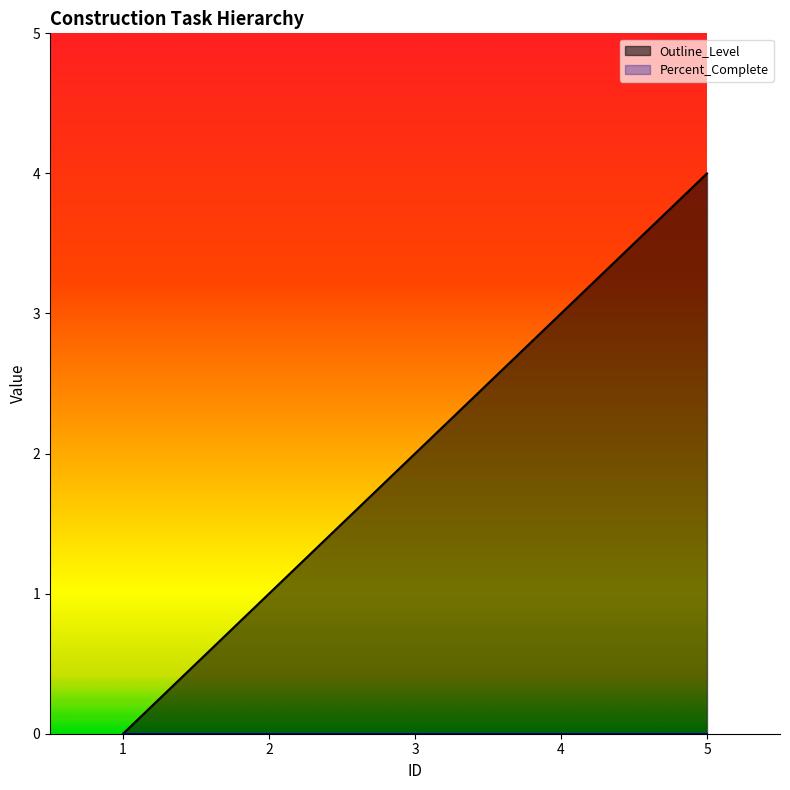

Rank the categories by Outline_Level value from highest to lowest.

5, 4, 3, 2, 1